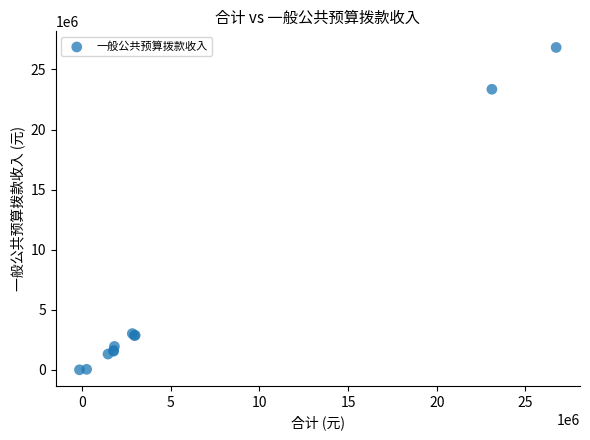

What Y value in the scatter plot is closest to 13420165?

23353932.2